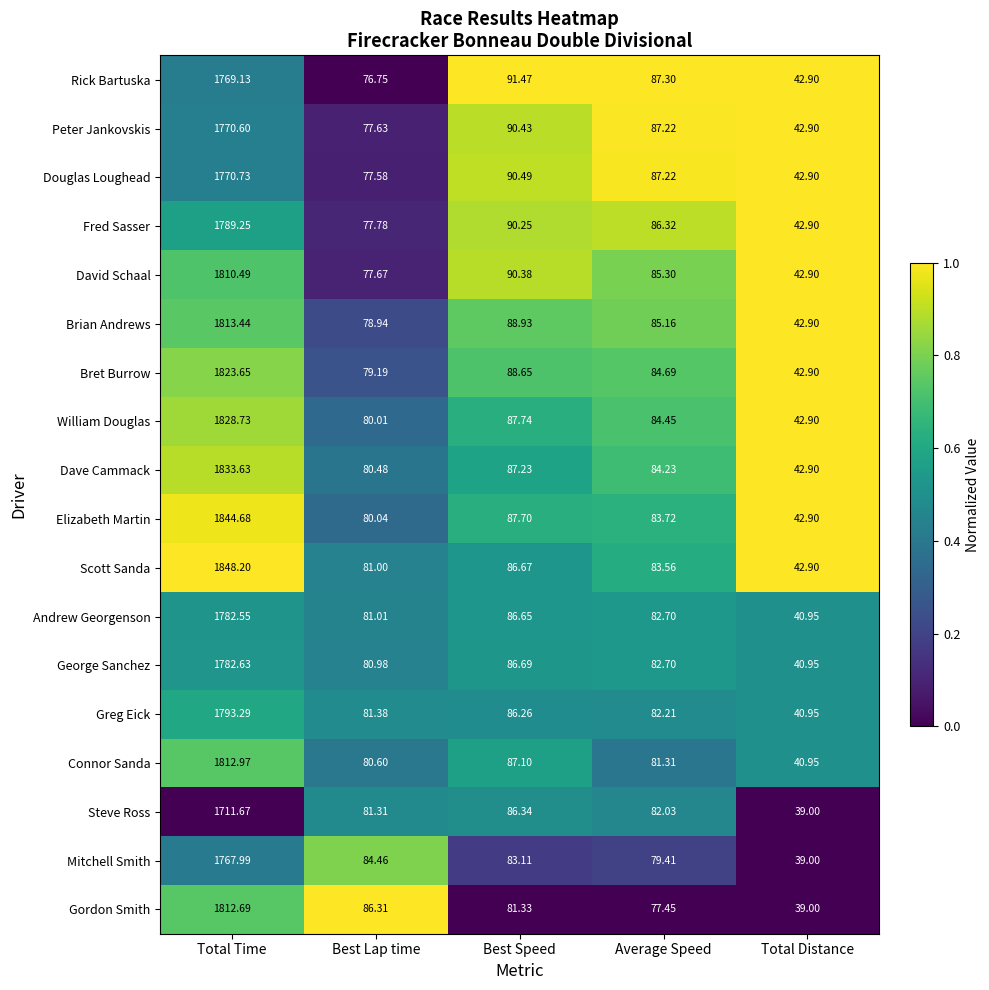

Rank the series by their maximum value, from highest to lowest.

Scott Sanda, Elizabeth Martin, Dave Cammack, William Douglas, Bret Burrow, Brian Andrews, Connor Sanda, Gordon Smith, David Schaal, Greg Eick, Fred Sasser, George Sanchez, Andrew Georgenson, Douglas Loughead, Peter Jankovskis, Rick Bartuska, Mitchell Smith, Steve Ross